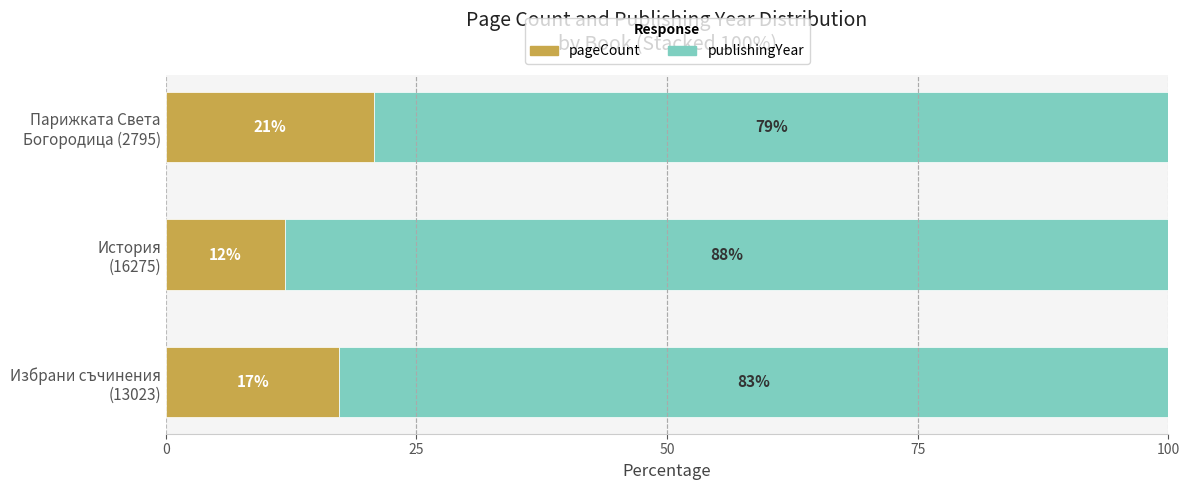

What is the average value of the pageCount series?

16.7